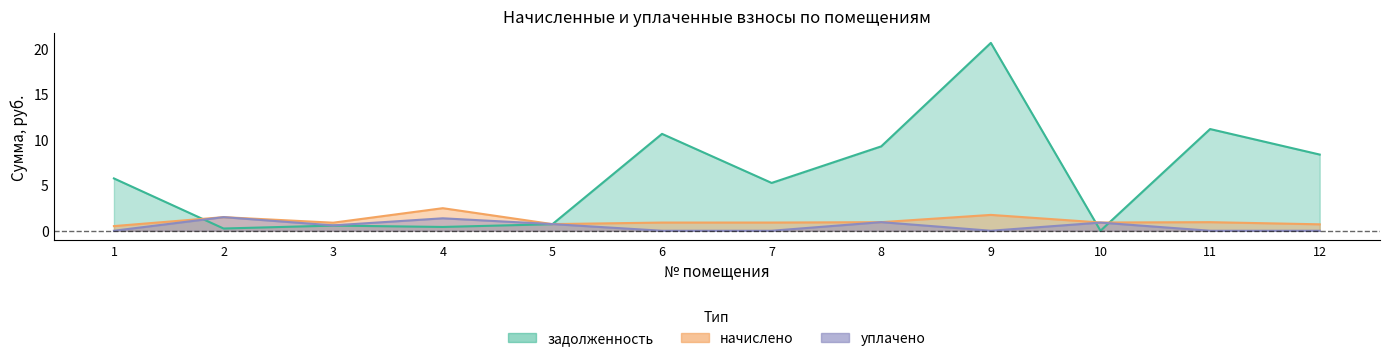

How many interior local valleys does the начислено series have?

3